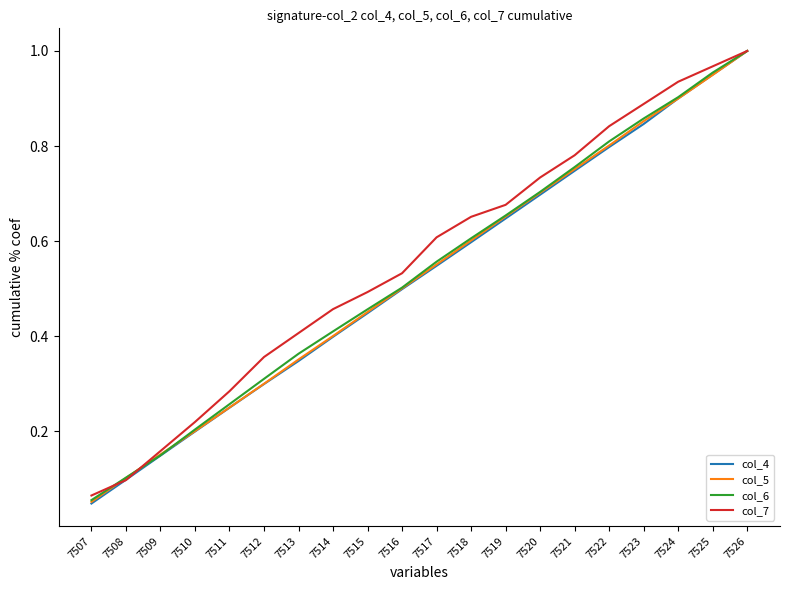

The col_6 series shows 0.1 at 7509. True or false?

True